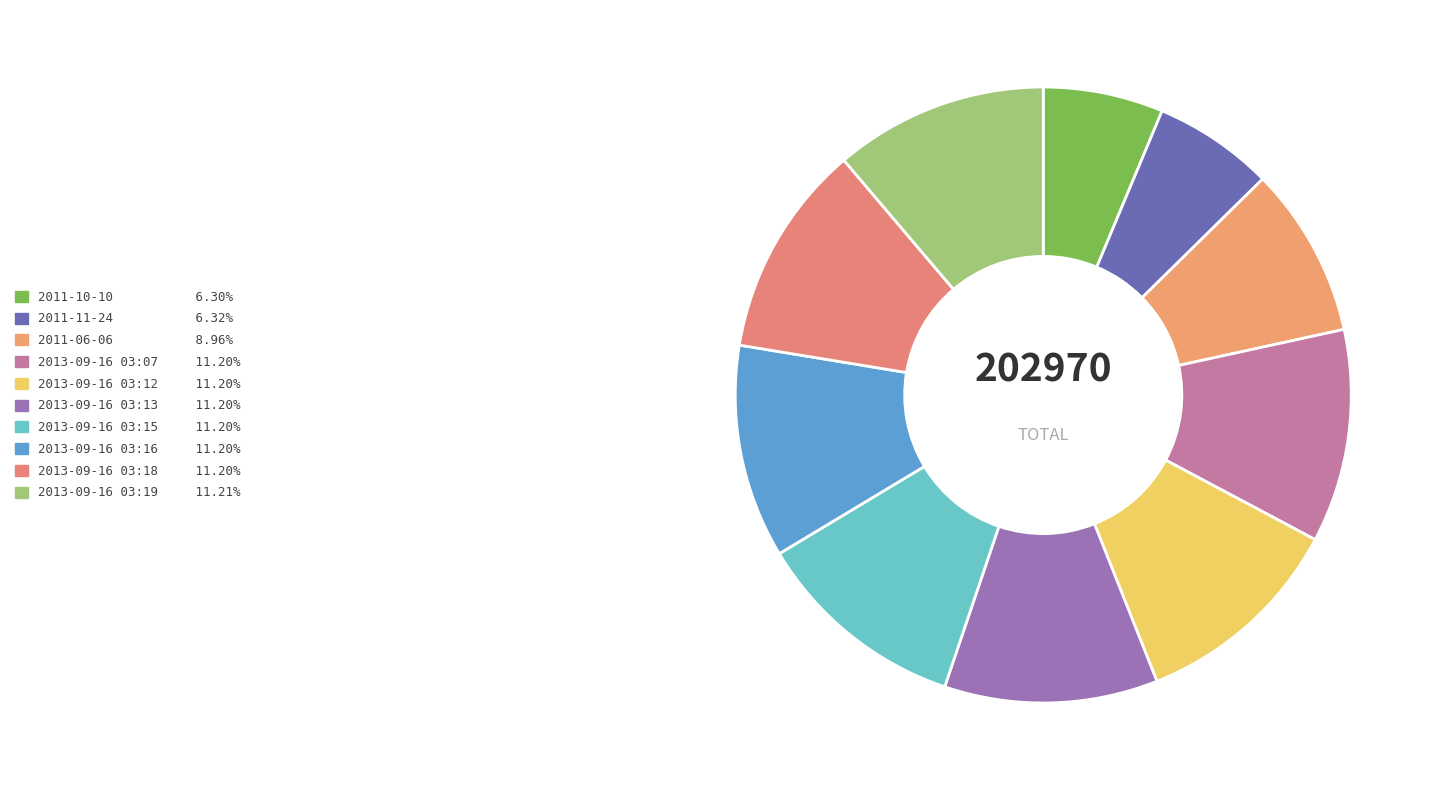

How many slices are in this pie chart?

10